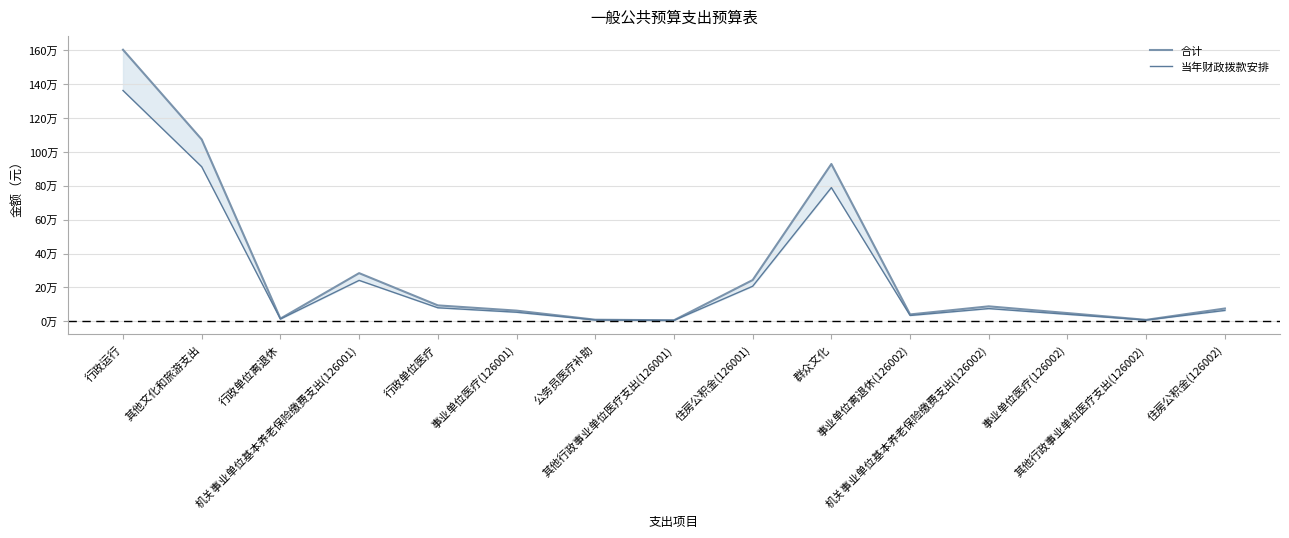

True or false: 合计 has a value of 88591.4 at 机关事业单位基本养老保险缴费支出(126002).

True